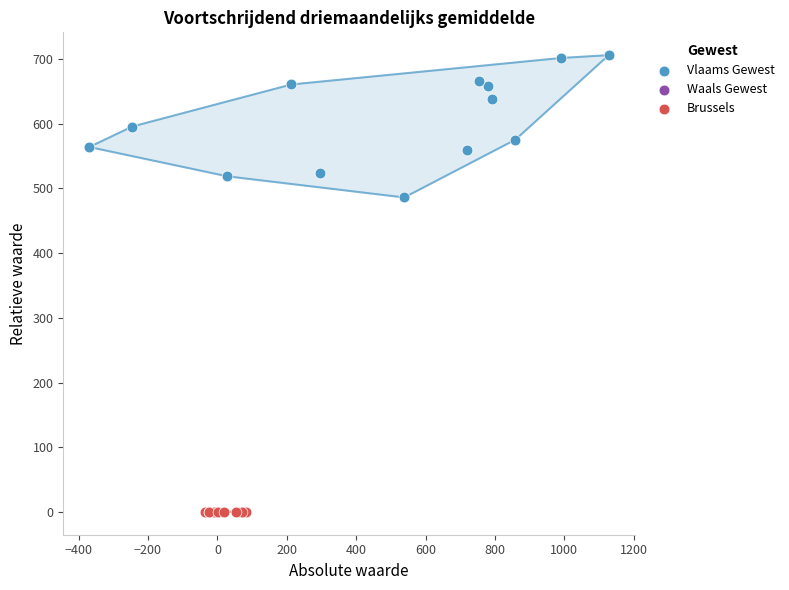

Which series reaches the maximum Y coordinate?

Vlaams Gewest